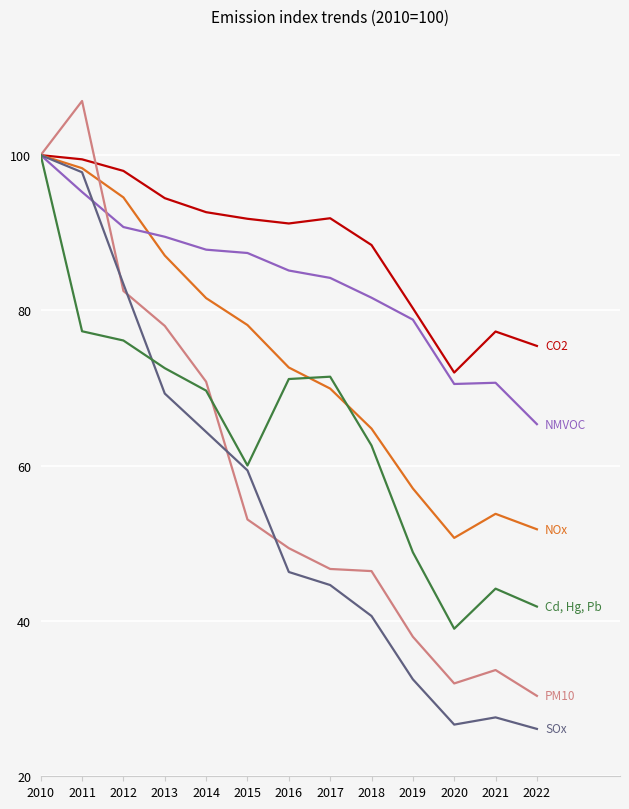

What is the difference between the highest and lowest values at 2020?

45.3